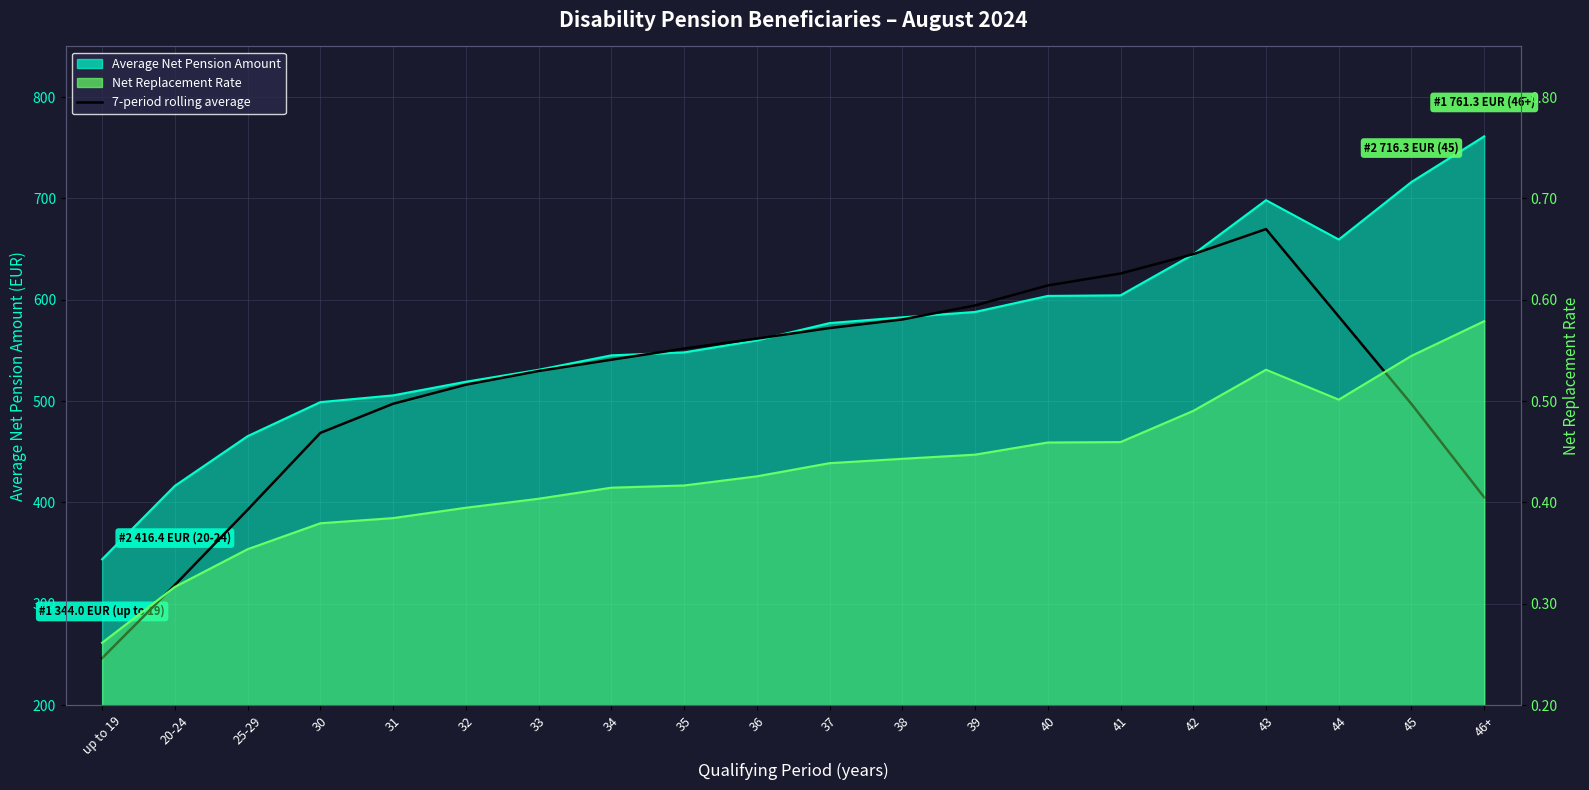

True or false: the data has more than 2 interior local peaks.

False